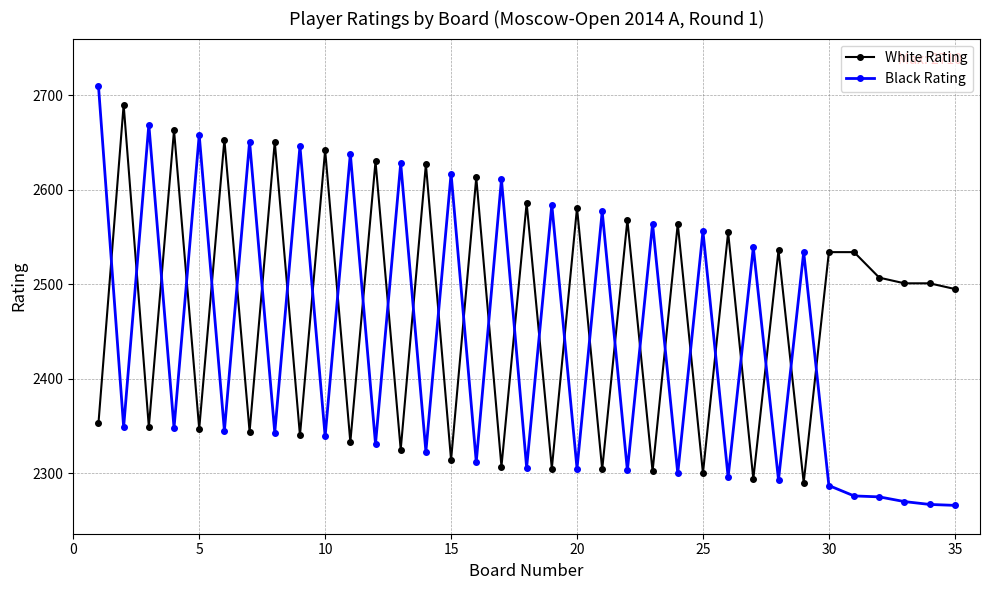

What is the average value of the Black Rating series?

2438